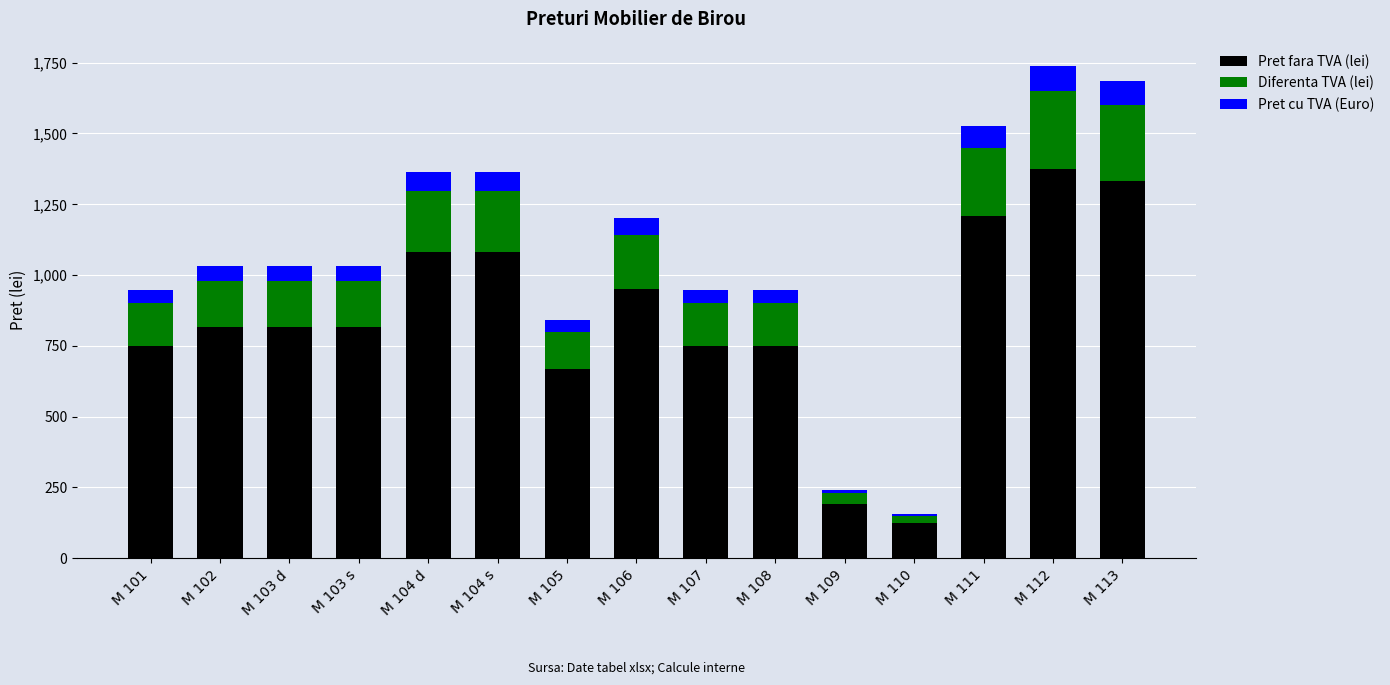

What is the total value across all series at M 102?

1031.9